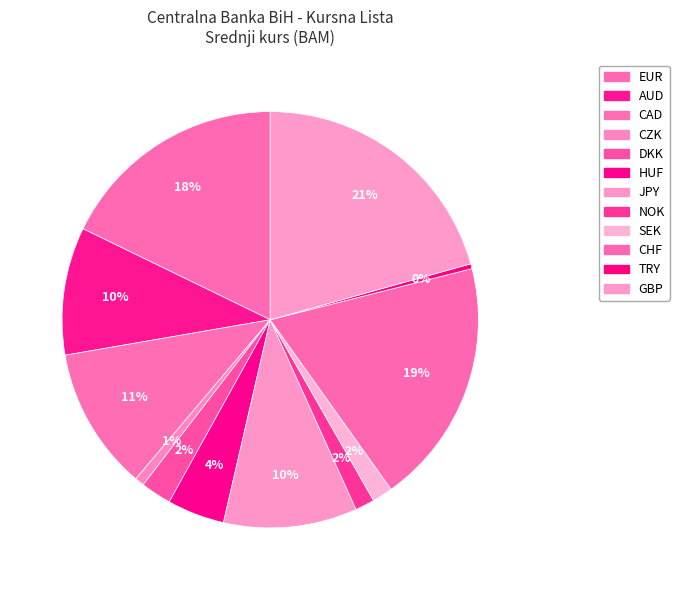

Does GBP account for over 50% of the chart?

No